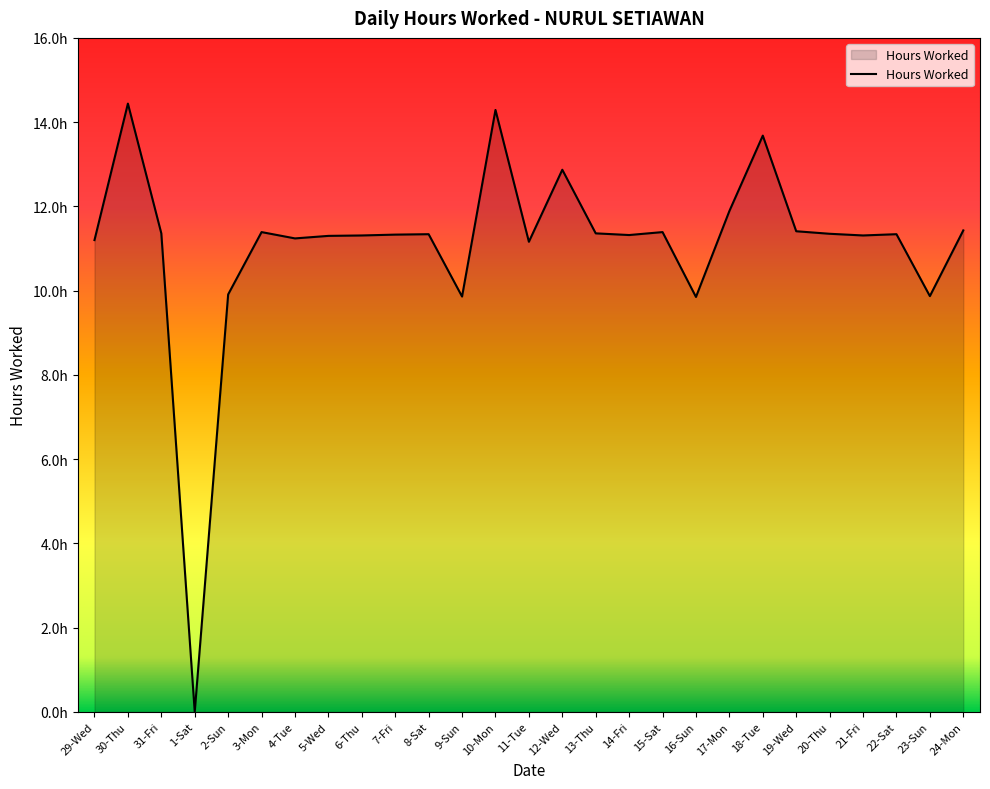

Is this an area chart (filled region under the line)?

Yes